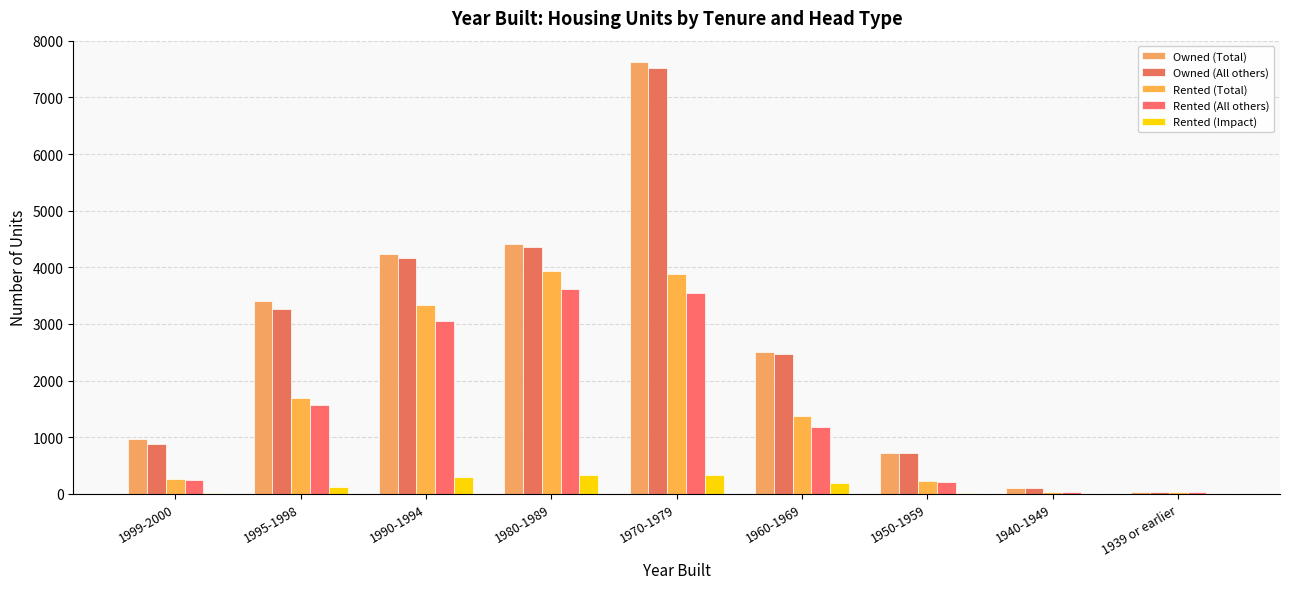

Does the chart contain stacked bars?

No